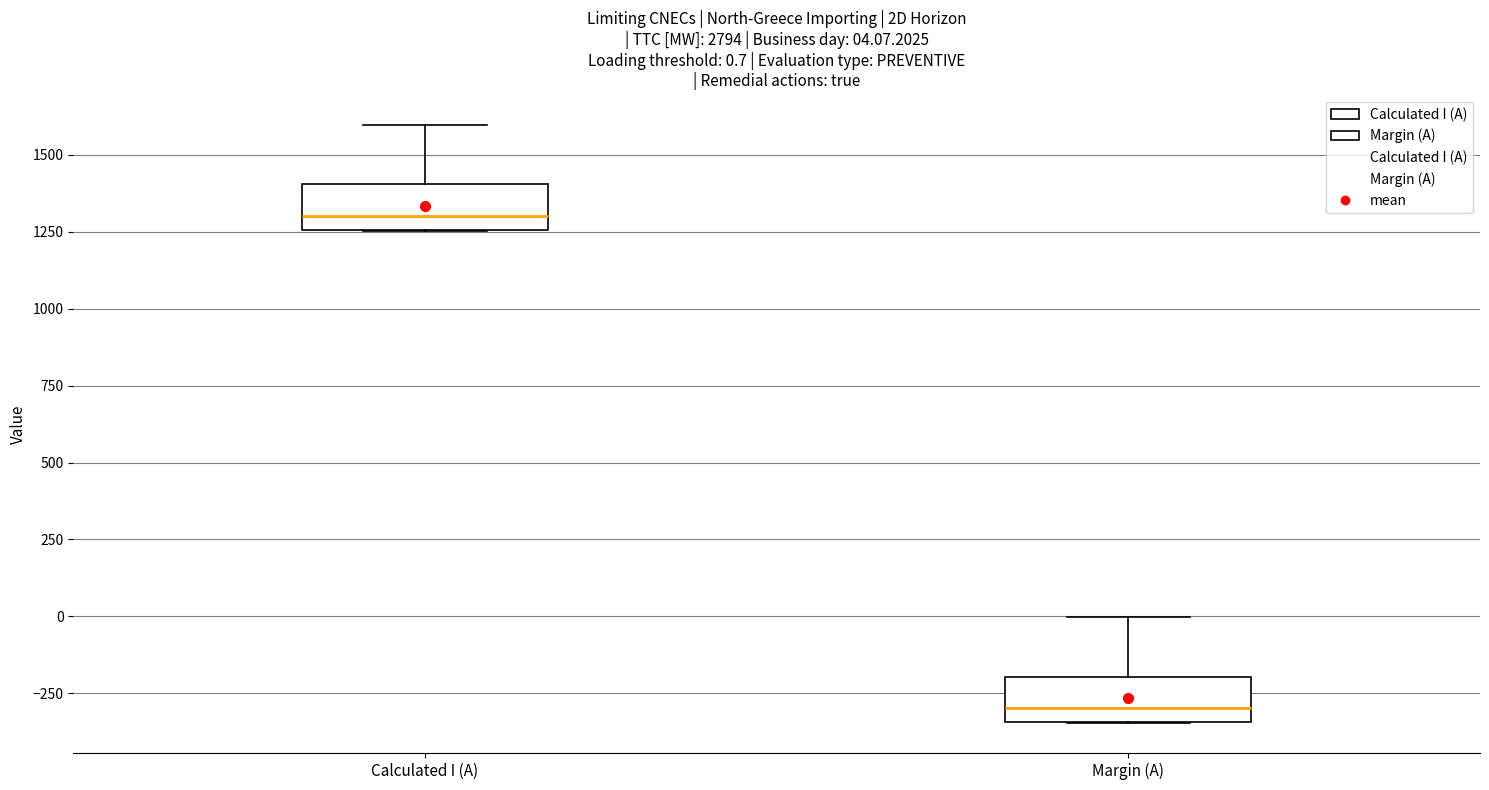

Which box's median line is the lowest?

Margin (A)